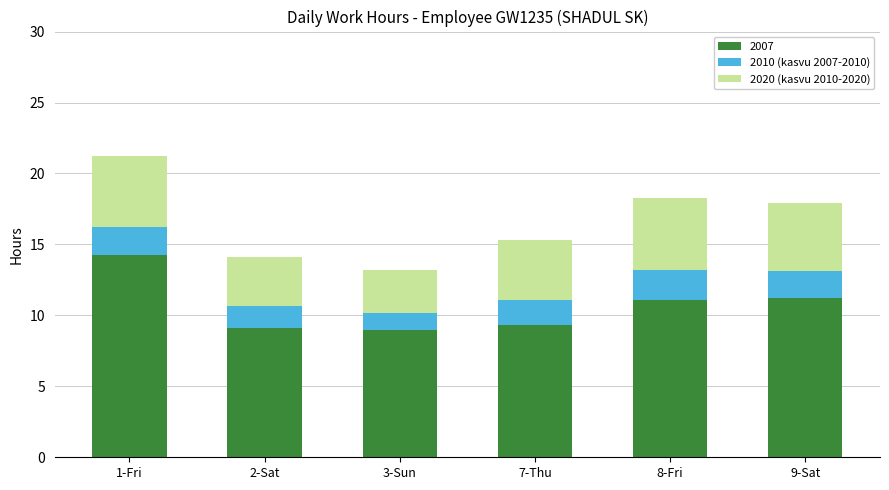

What is the difference between the maximum and minimum values in the 2007 series?

5.2